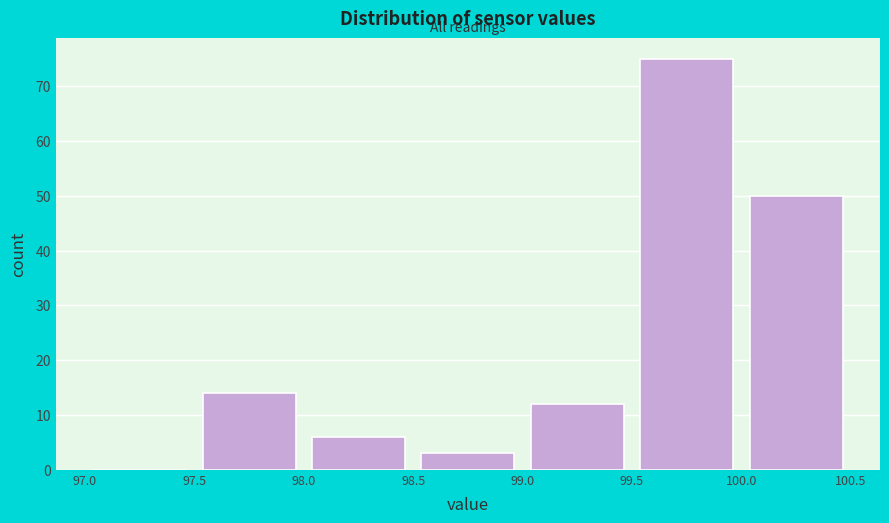

Reading left to right, list every bar in this chart as the range it spans on the x-axis followed by its height. The values are not printed on the chart, so give them approximately, as read against the axis.

97.0 to 97.5: 0
97.5 to 98.0: 14
98.0 to 98.5: 6
98.5 to 99.0: 3
99.0 to 99.5: 12
99.5 to 100.0: 75
100.0 to 100.5: 50